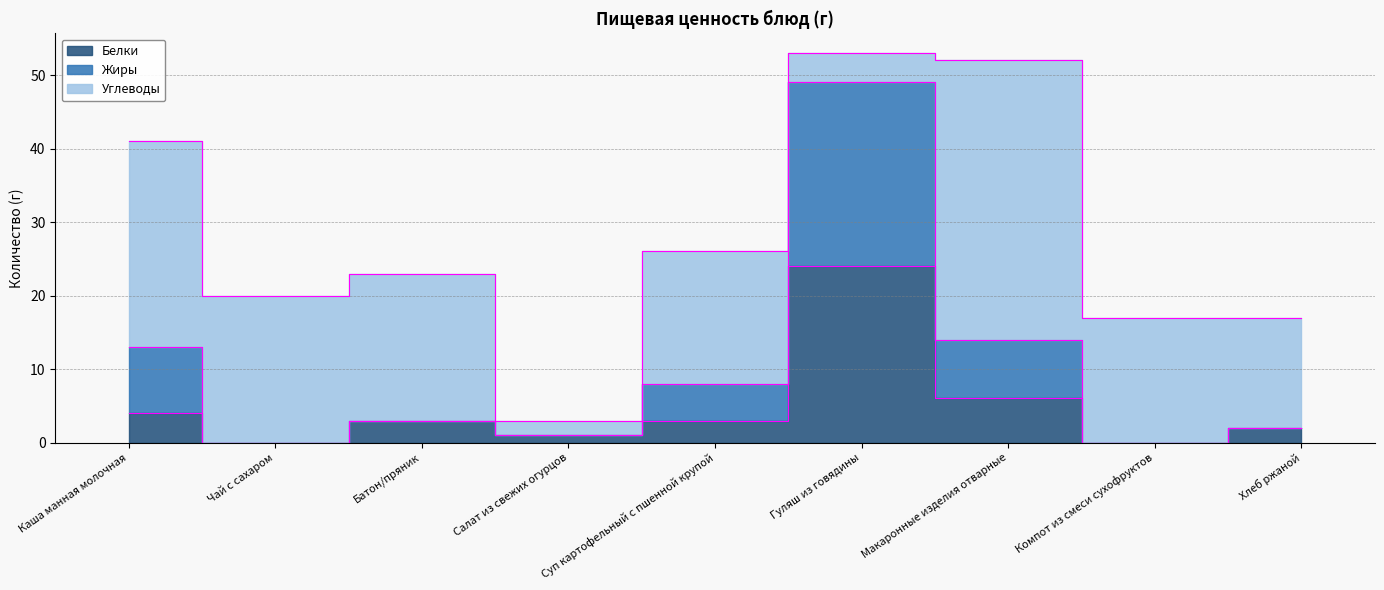

True or false: Жиры has a value of 1 at Хлеб ржаной.

False